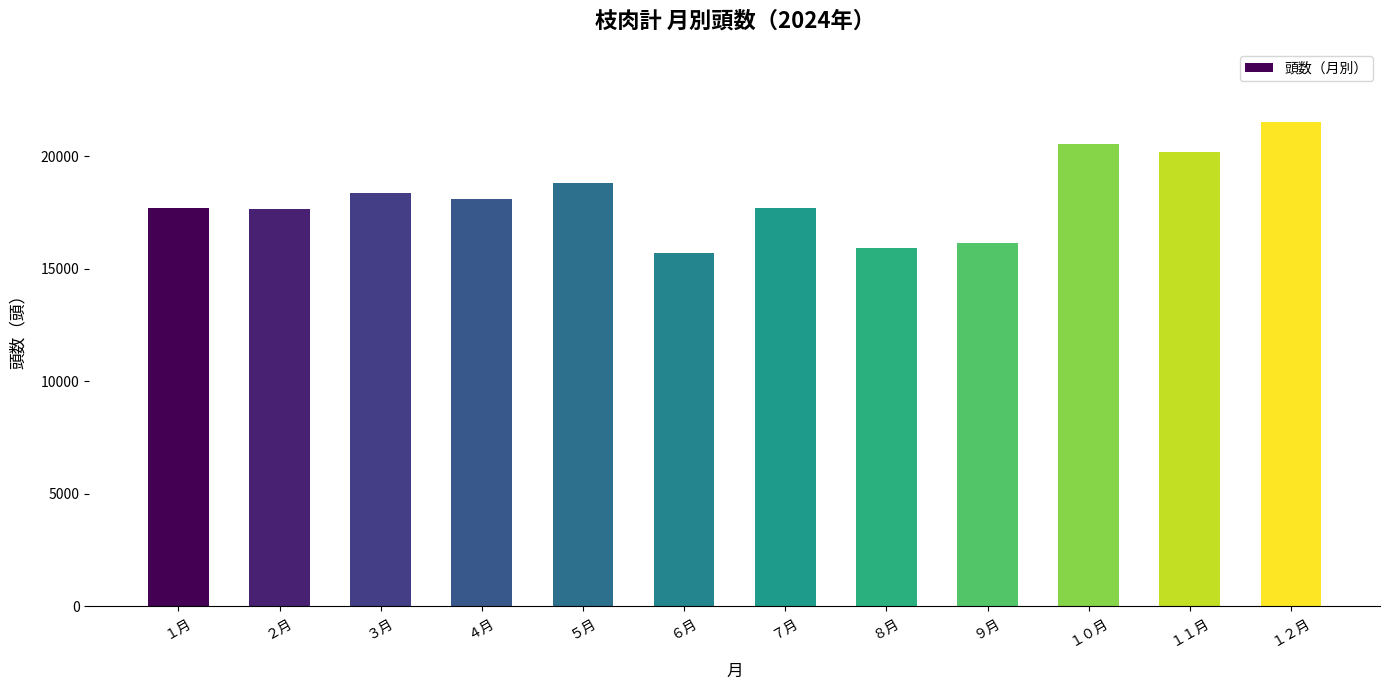

What is the label of the 8th bar from the right?

５月